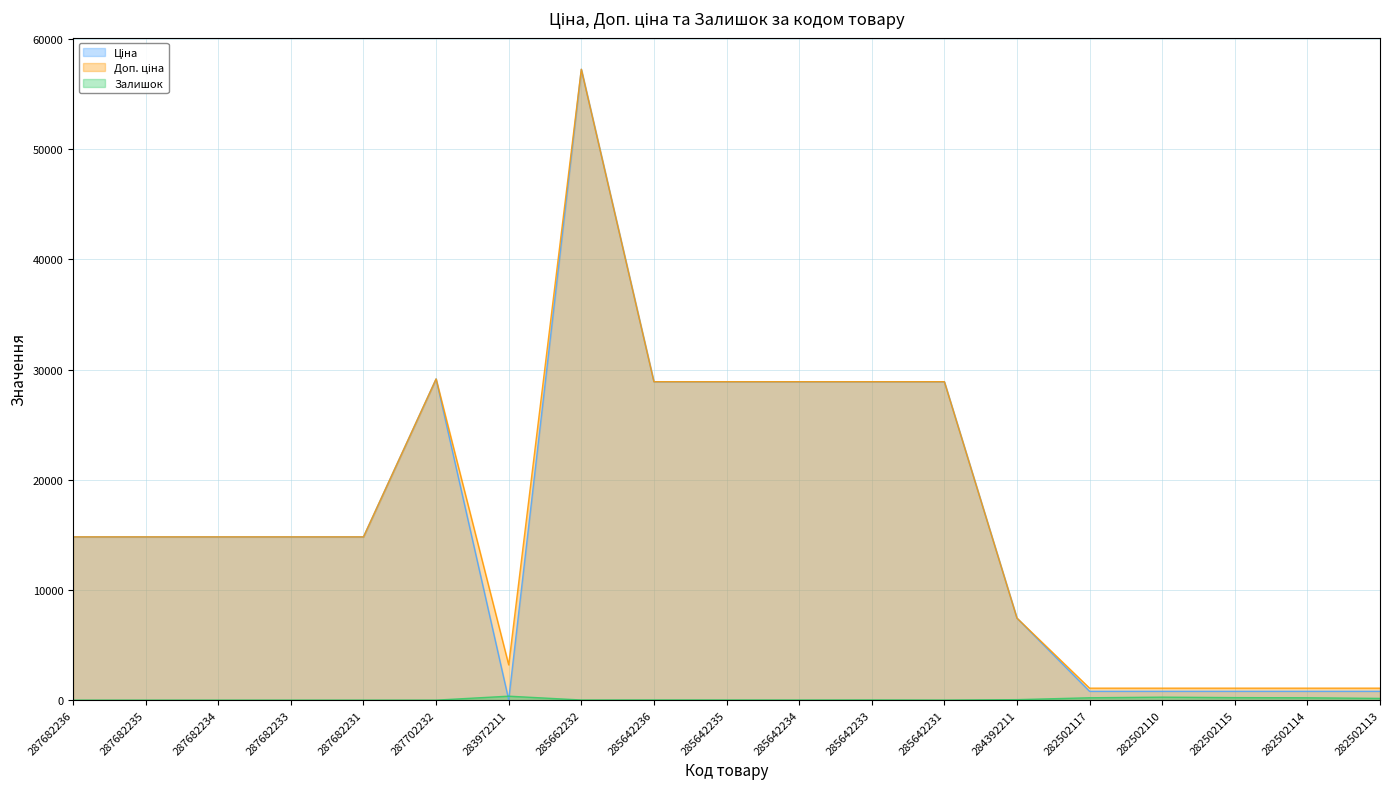

Reading left to right, transcribe all the data shown in this chart.

Ціна: 287682236=14817.6	287682235=14817.6	287682234=14817.6	287682233=14817.6	287682231=14817.6	287702232=29152.3	283972211=32.0	285662232=57258.0	285642236=28901.7	285642235=28901.7	285642234=28901.7	285642233=28901.7	285642231=28901.7	284392211=7444.6	282502117=802.1	282502110=802.1	282502115=802.1	282502114=802.1	282502113=802.1
Доп. ціна: 287682236=14817.6	287682235=14817.6	287682234=14817.6	287682233=14817.6	287682231=14817.6	287702232=29152.3	283972211=3205.0	285662232=57258.0	285642236=28901.7	285642235=28901.7	285642234=28901.7	285642233=28901.7	285642231=28901.7	284392211=7444.6	282502117=1087.0	282502110=1087.0	282502115=1087.0	282502114=1087.0	282502113=1087.0
Залишок: 287682236=0.0	287682235=0.0	287682234=0.0	287682233=0.0	287682231=0.0	287702232=0.0	283972211=360.0	285662232=13.0	285642236=16.0	285642235=14.0	285642234=10.0	285642233=16.0	285642231=5.0	284392211=44.0	282502117=215.0	282502110=271.0	282502115=229.0	282502114=214.0	282502113=159.0